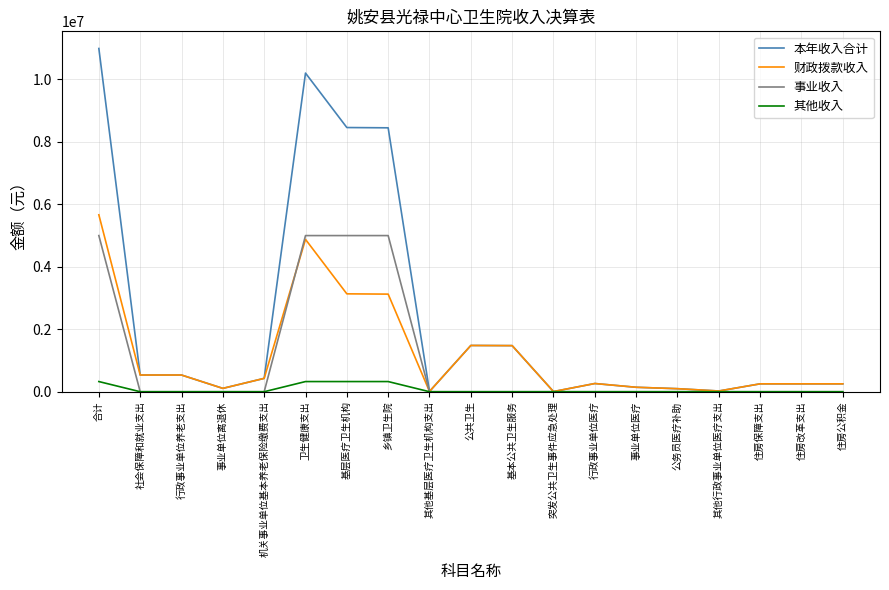

Where does the 财政拨款收入 series first go above 262672?

合计